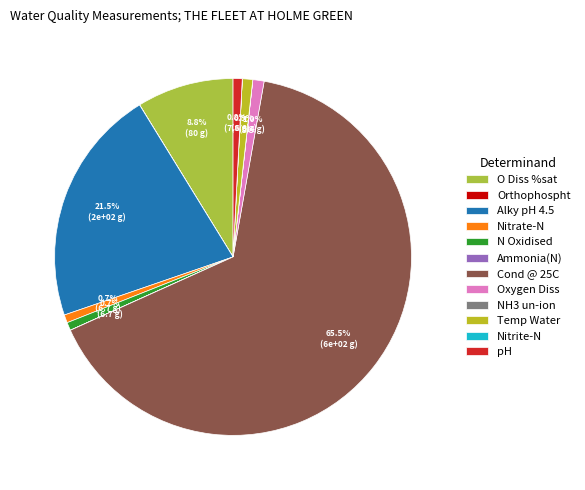

The Temp Water slice represents 1% of the pie. True or false?

True